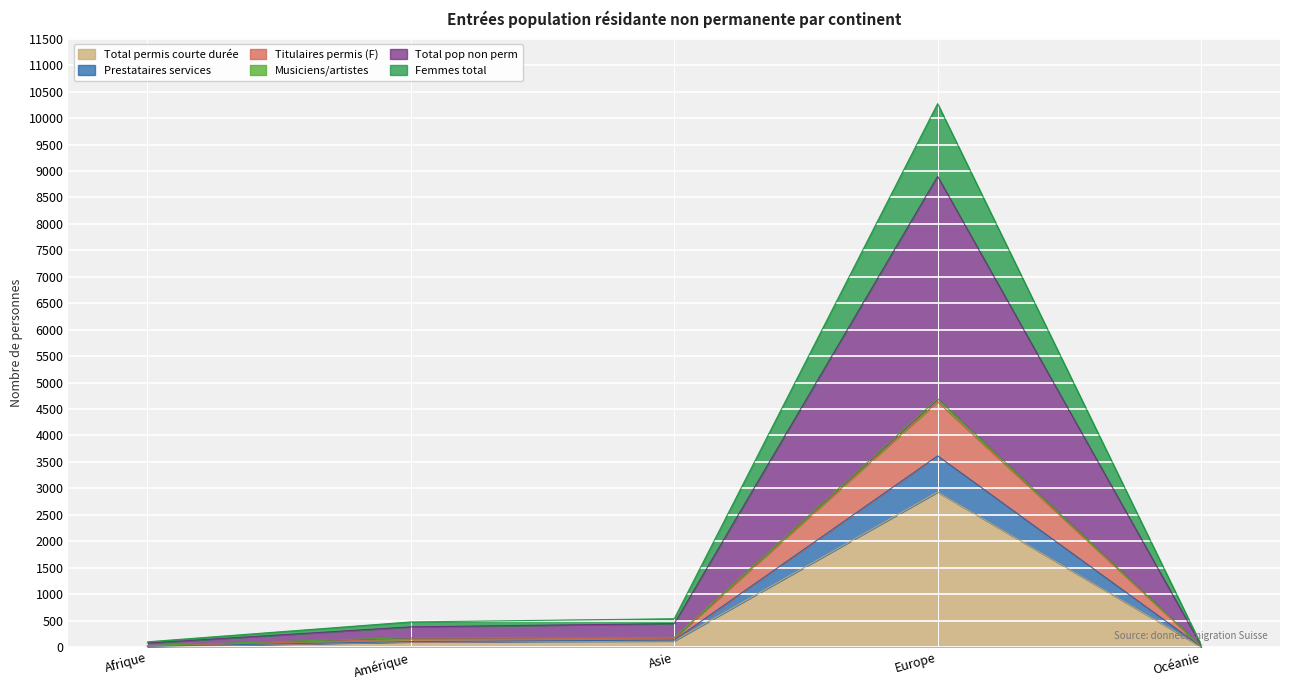

How many values in the Titulaires permis (F) series exceed 178?

2